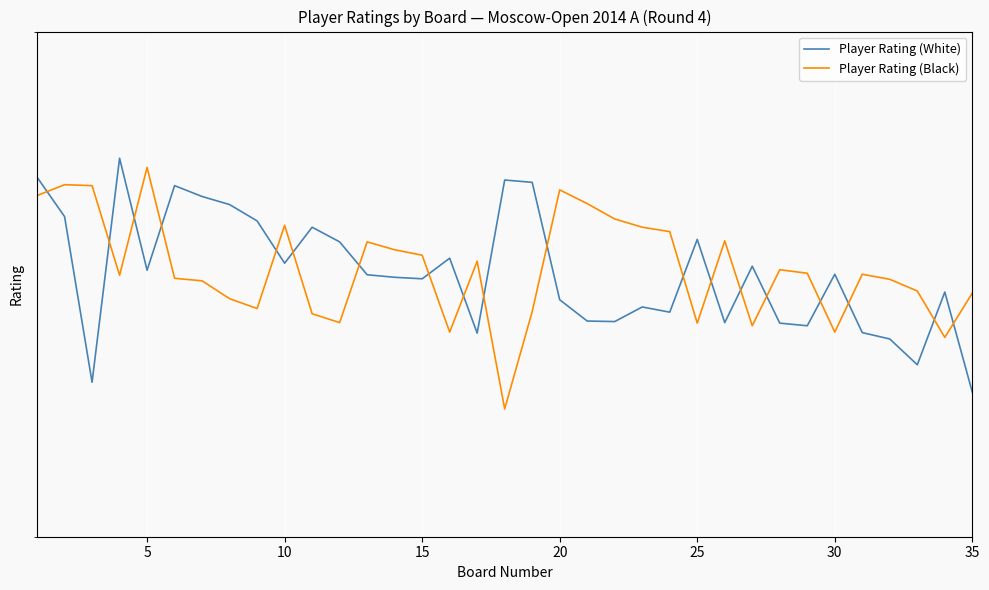

Which series ends up on top after the final intersection of Player Rating (White) and Player Rating (Black)?

Player Rating (Black)